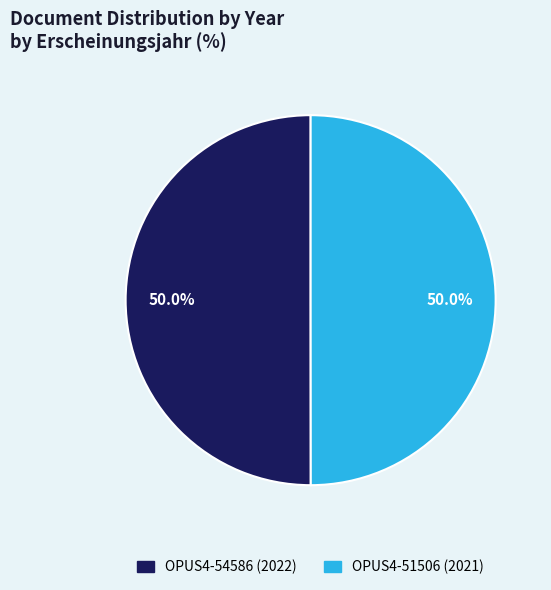

How many segments does this pie chart have?

2